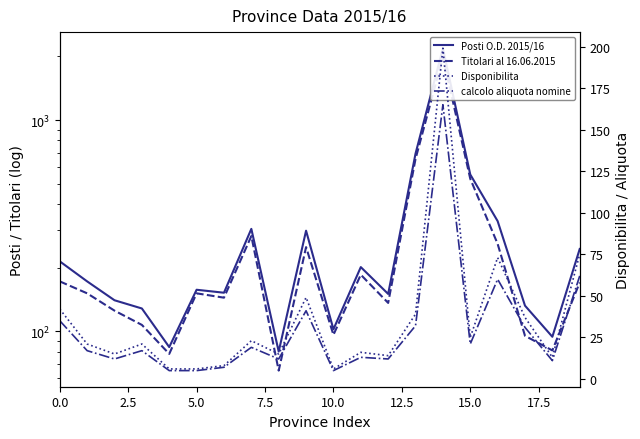

True or false: Titolari al 16.06.2015 has a value of 136 at 12.

True